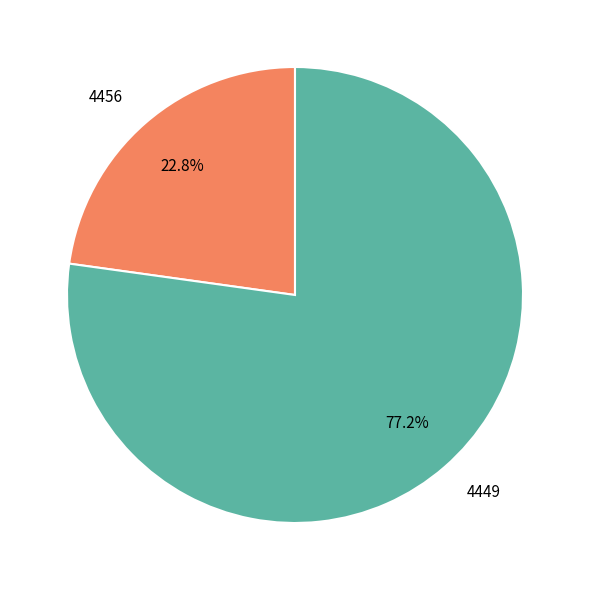

What portion of the pie excludes 4456?

77.2%